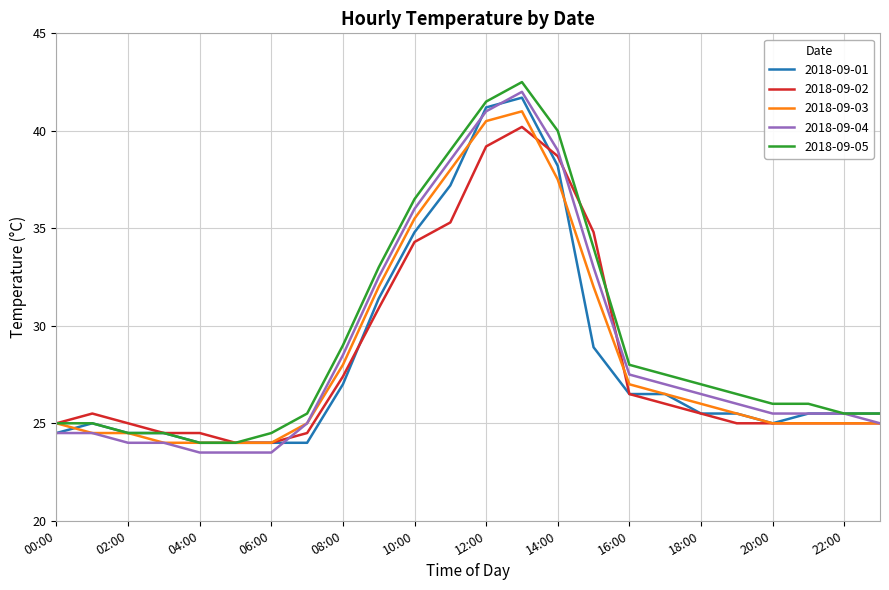

What is the highest value of the 2018-09-05 series?

42.5